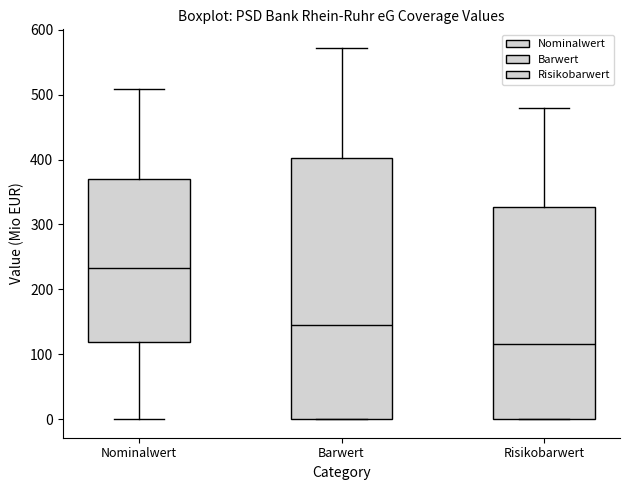

Reading left to right, read every box against the y-axis: the position of its median line, the range the box covers, and the ends of its whiskers. The values are not printed on the chart, so give them approximately, as read against the axis.

Nominalwert: median 230, box 120 to 370, whiskers 0 to 510
Barwert: median 140, box 0 to 400, whiskers 0 to 570
Risikobarwert: median 120, box 0 to 330, whiskers 0 to 480